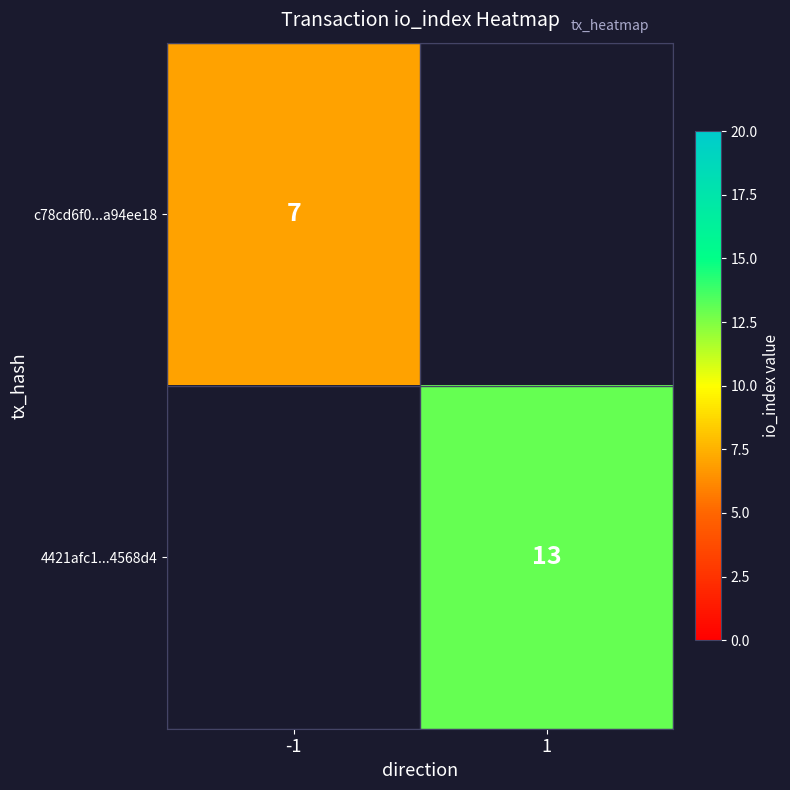

The value of 4421afc1...4568d4 at 1 is 13. True or false?

True